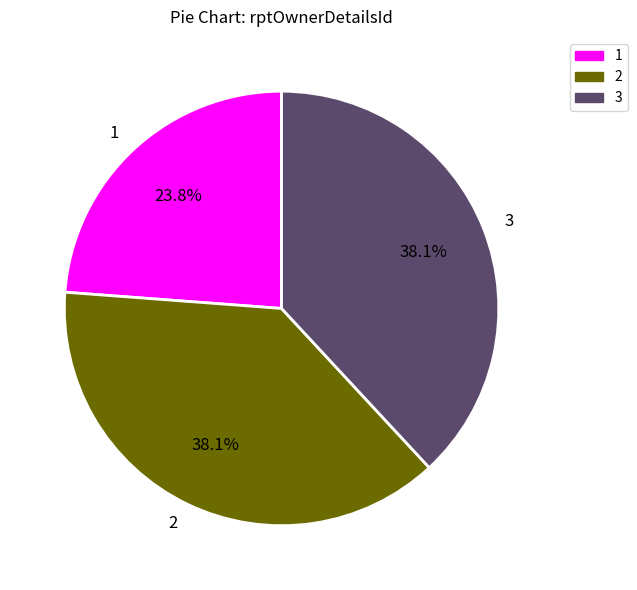

Is it true that 3 is 51% of the pie?

False